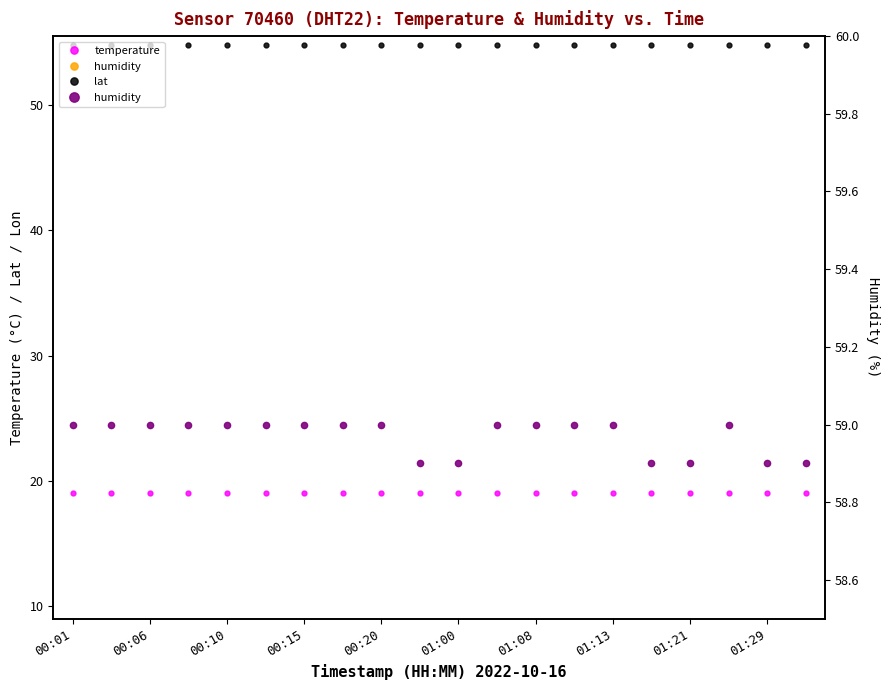

The value of lat at 01:29 is 54.8. True or false?

True